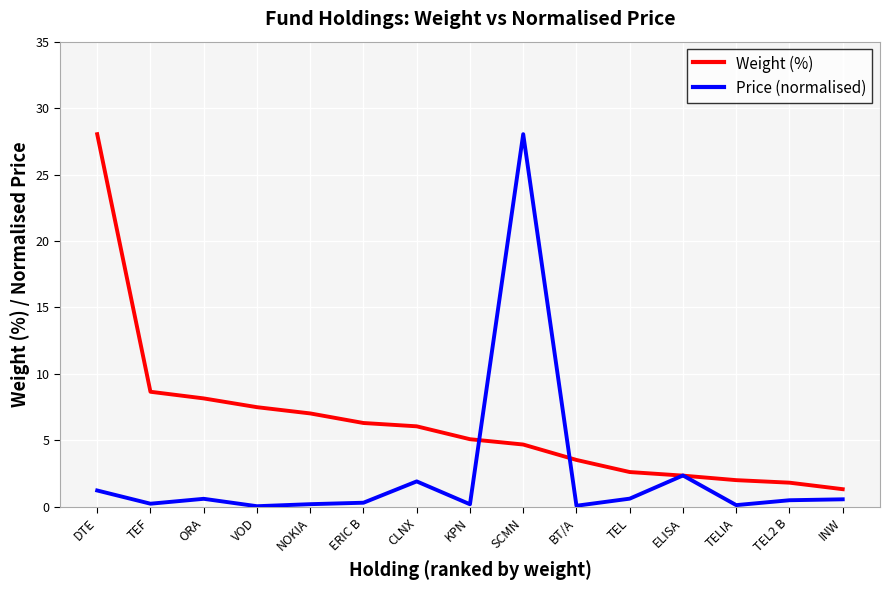

The Weight (%) series shows 1.4 at CLNX. True or false?

False